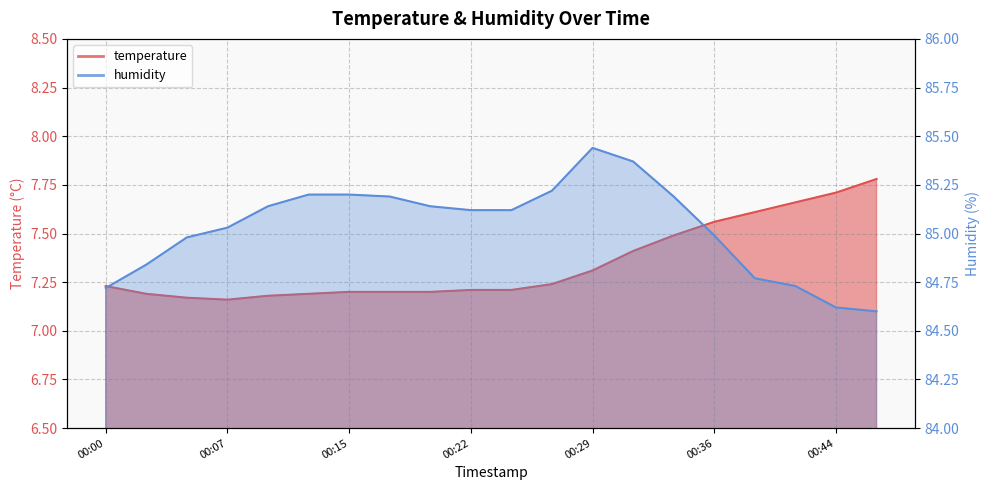

The value of temperature at 00:22 is 7.2. True or false?

True